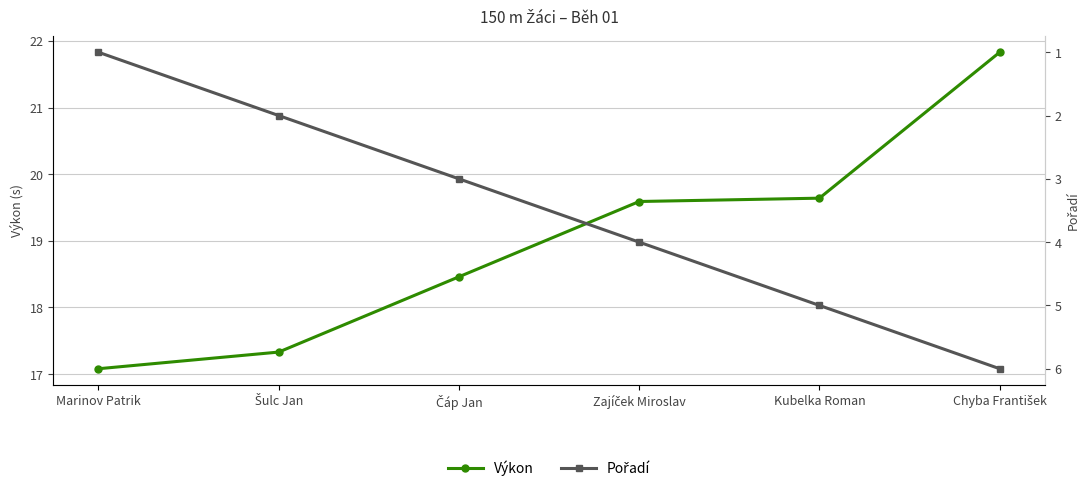

Which series has the widest spread of values?

Pořadí